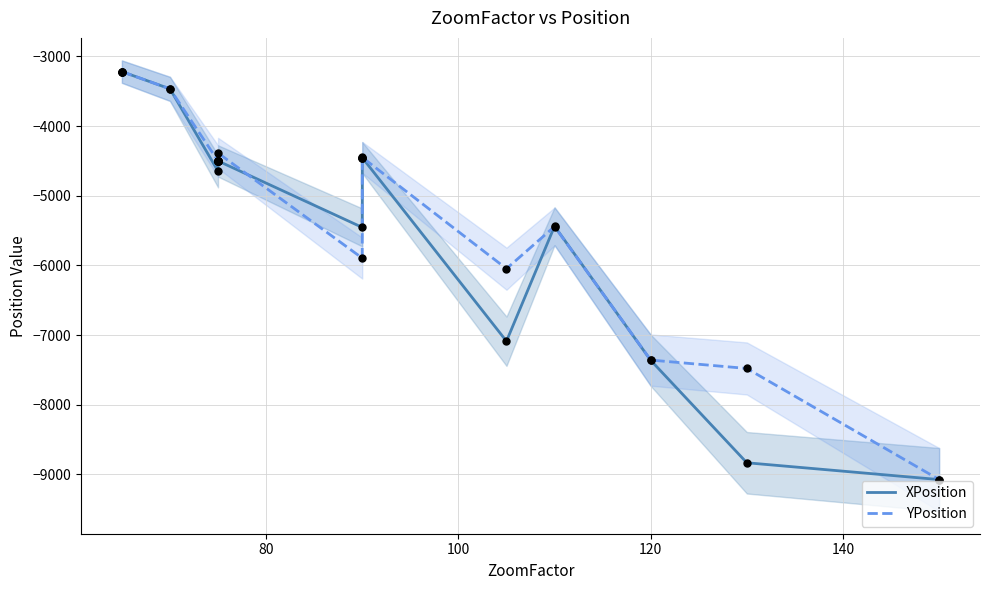

Which series has the widest spread of Y values?

XPosition